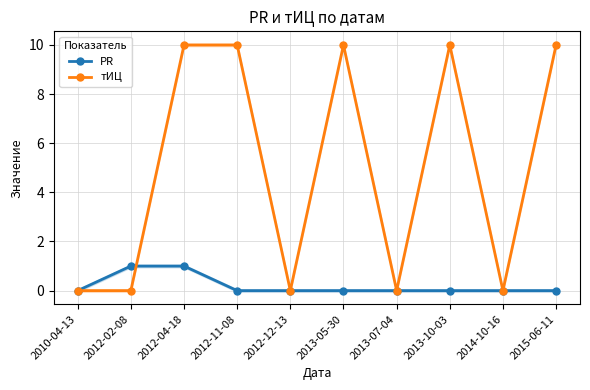

How many positive values does the PR series have?

2